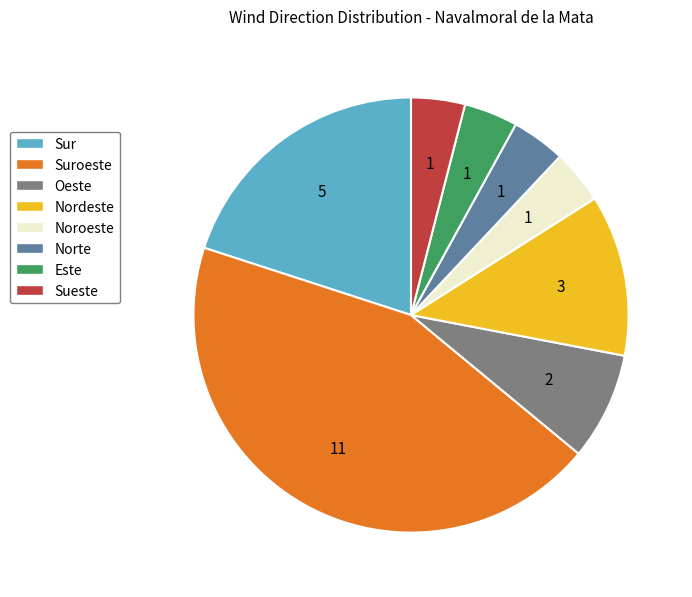

What is the largest slice in the pie chart?

Suroeste